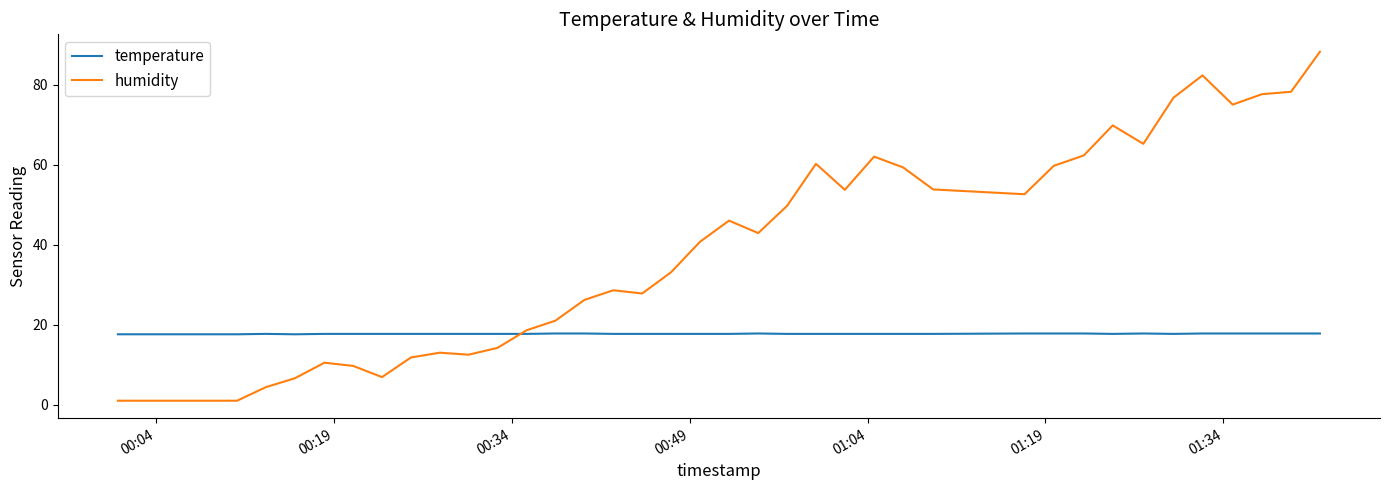

Rank the series by their average value, from highest to lowest.

humidity, temperature